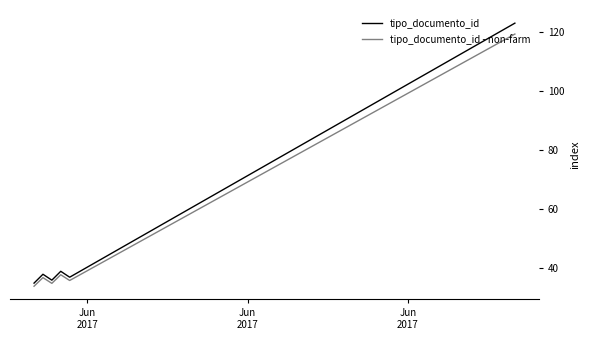

Rank the series by their average value, from lowest to highest.

tipo_documento_id - non-farm, tipo_documento_id